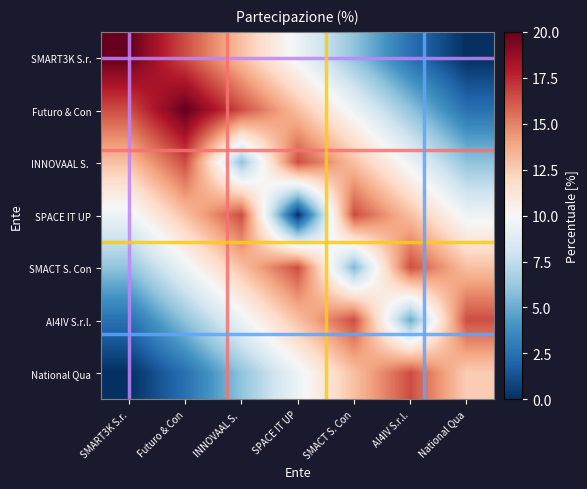

Between SPACE IT UP and Futuro & Con, which is larger?

Futuro & Con